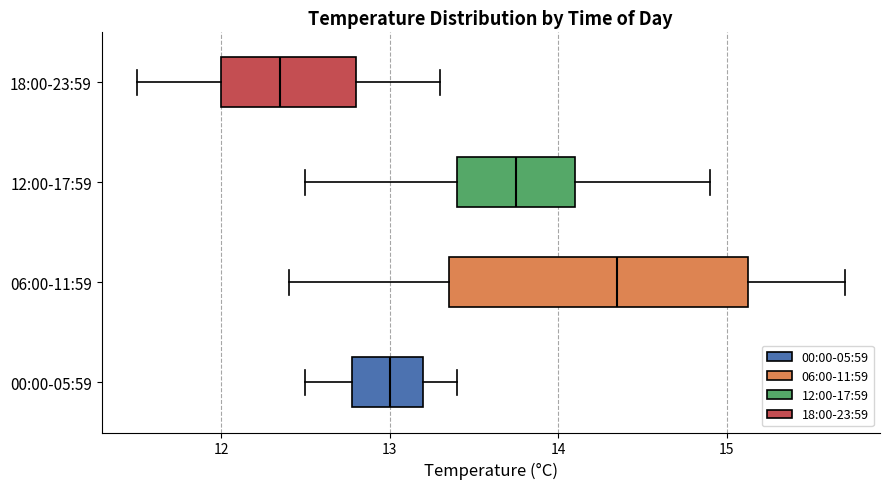

Reading bottom to top, transcribe this box plot: for each box, give where its median line is, the range the box spans, and where its two whiskers end, as read against the x-axis. The values are not printed on the chart, so give them approximately, as read against the axis.

00:00-05:59: median 13.0, box 12.8 to 13.2, whiskers 12.5 to 13.4
06:00-11:59: median 14.4, box 13.4 to 15.1, whiskers 12.4 to 15.7
12:00-17:59: median 13.8, box 13.4 to 14.1, whiskers 12.5 to 14.9
18:00-23:59: median 12.4, box 12.0 to 12.8, whiskers 11.5 to 13.3